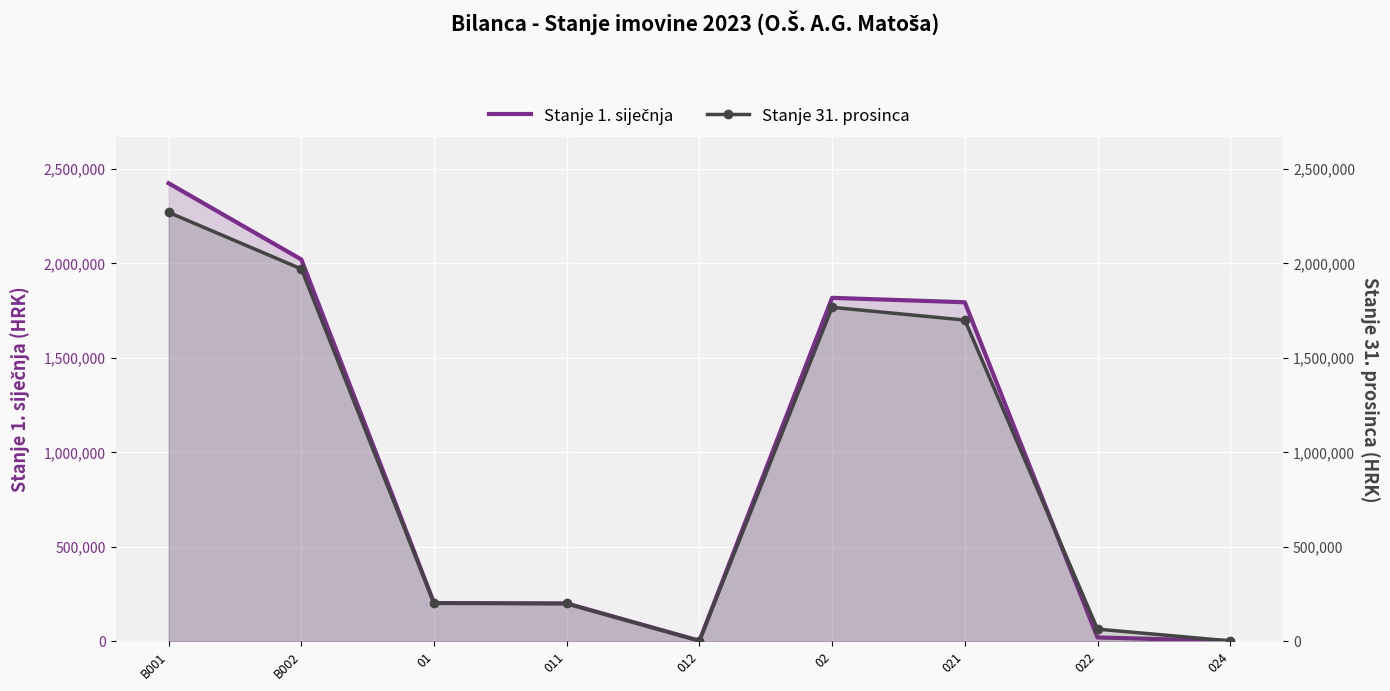

What is the label of the 7th point from the left?

021